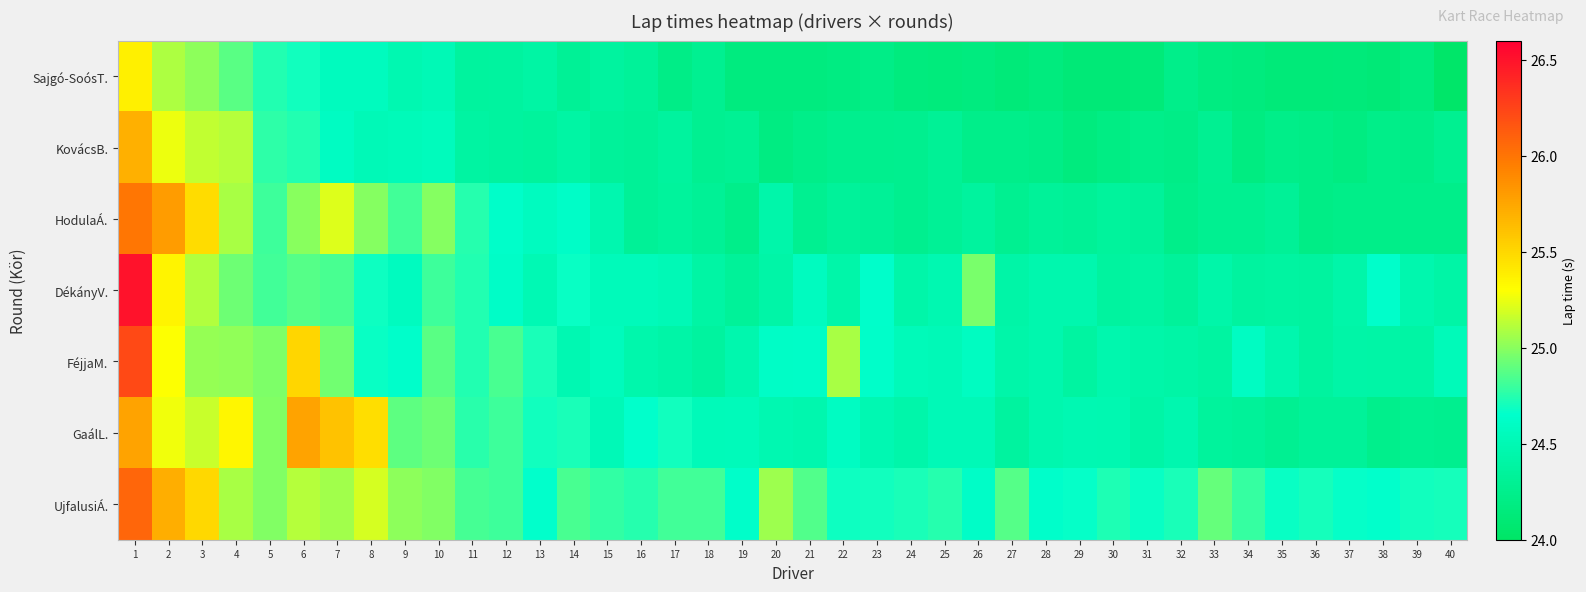

Which series has the largest range (max minus min)?

DékányV.